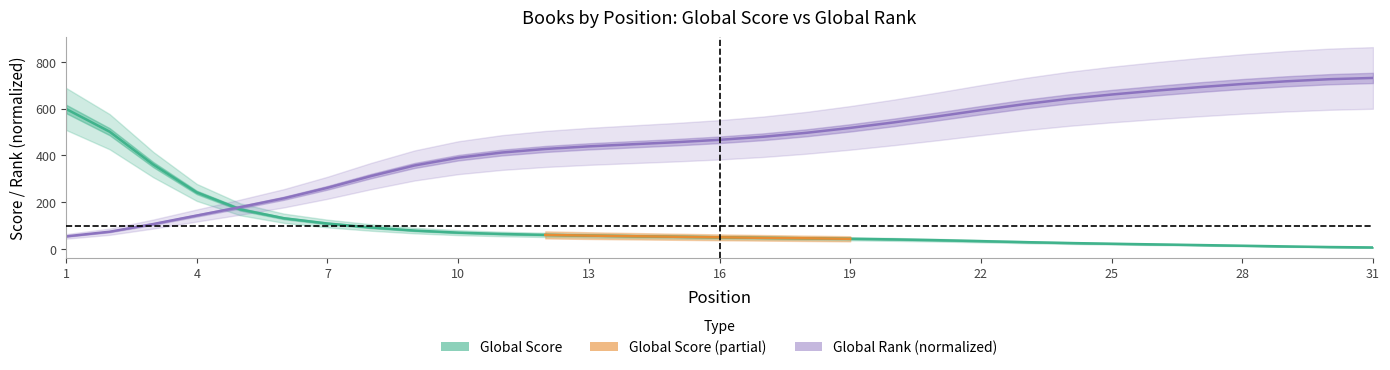

Reading left to right, transcribe all the data shown in this chart.

1=54.2	2=74.1	3=106.9	4=143.3	5=179.2	6=217.1	7=261.9	8=311.9	9=357.2	10=390.3	11=412.4	12=427.8	13=438.9	14=447.8	15=456.7	16=466.9	17=479.9	18=496.9	19=517.8	20=541.3	21=566.8	22=593.6	23=619.3	24=641.6	25=660.4	26=676.7	27=691.8	28=705.3	29=716.8	30=725.9	31=731.2